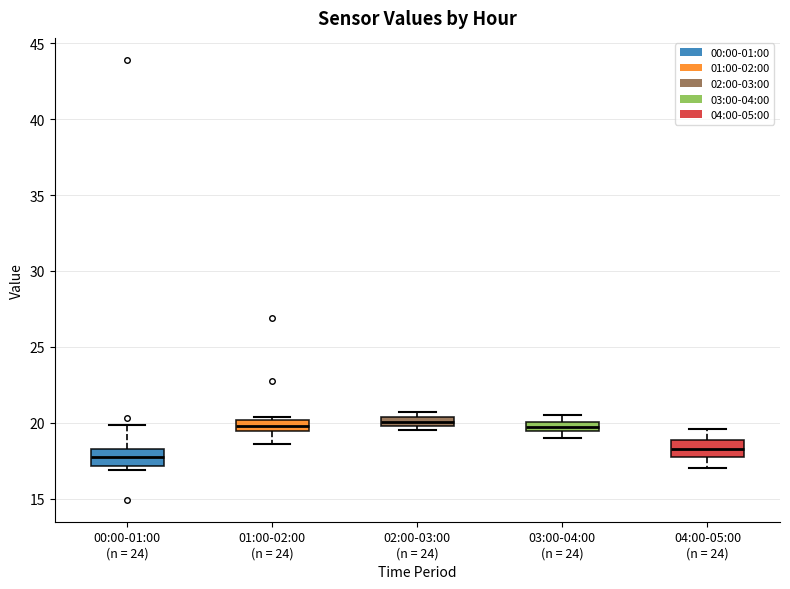

Where is the upper edge of the box for 03:00-04:00 (n = 24) on the y-axis? The values are not printed on the chart, so give them approximately, as read against the axis.

20.0